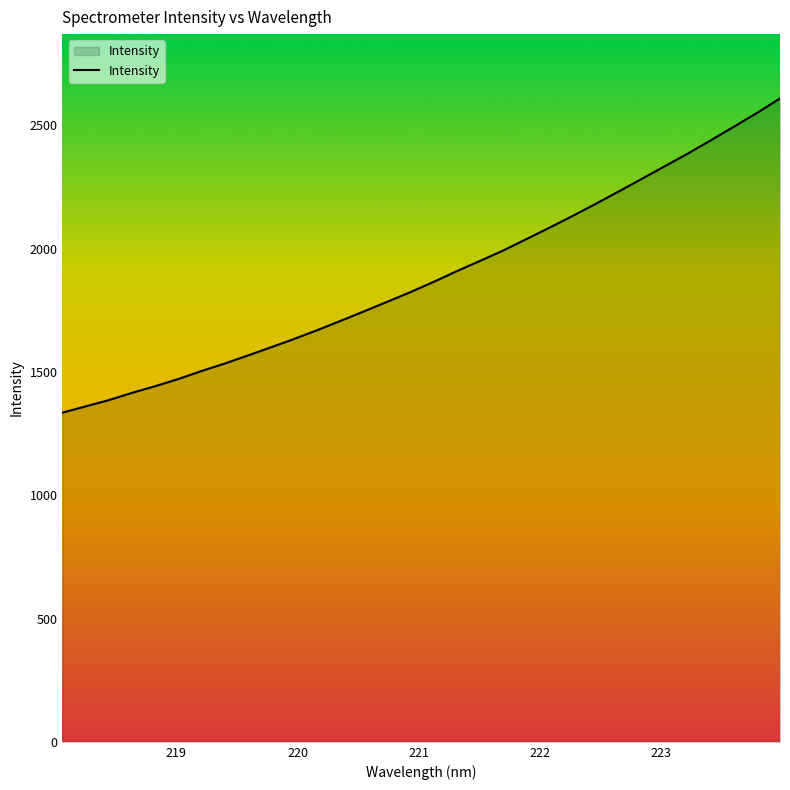

What is the difference between the maximum and second lowest values?

1248.9